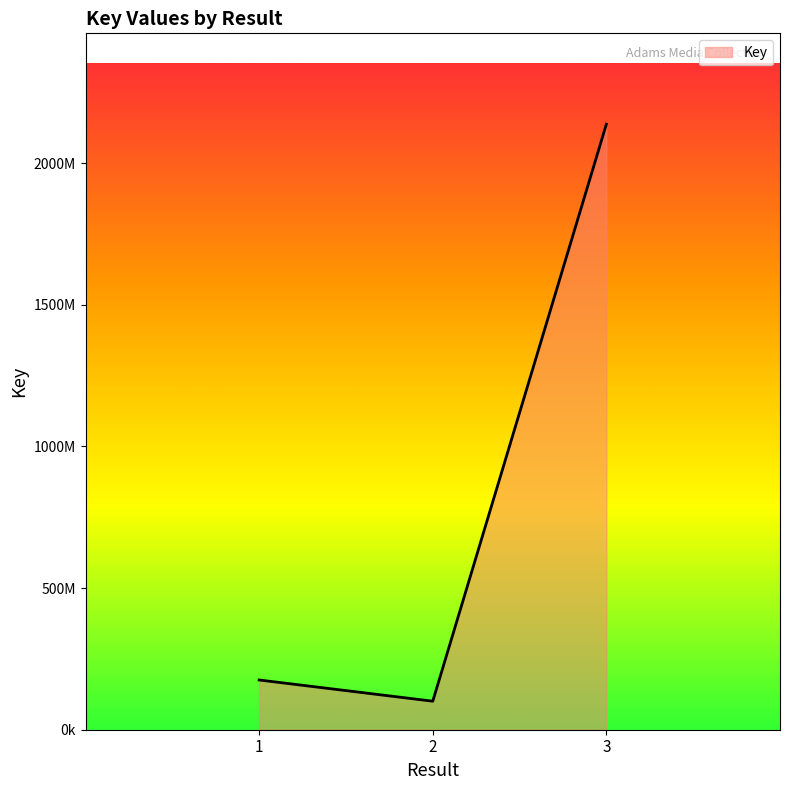

What is the sum of the values at 3 and 2?

2238374576